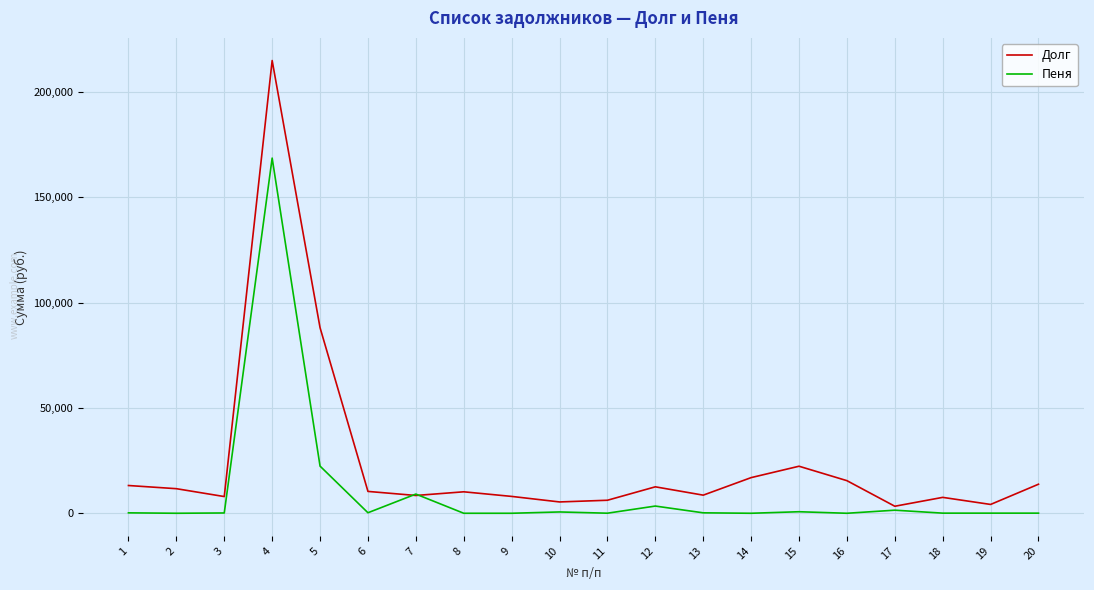

Is it true that Долг equals 15473.1 at 16?

True